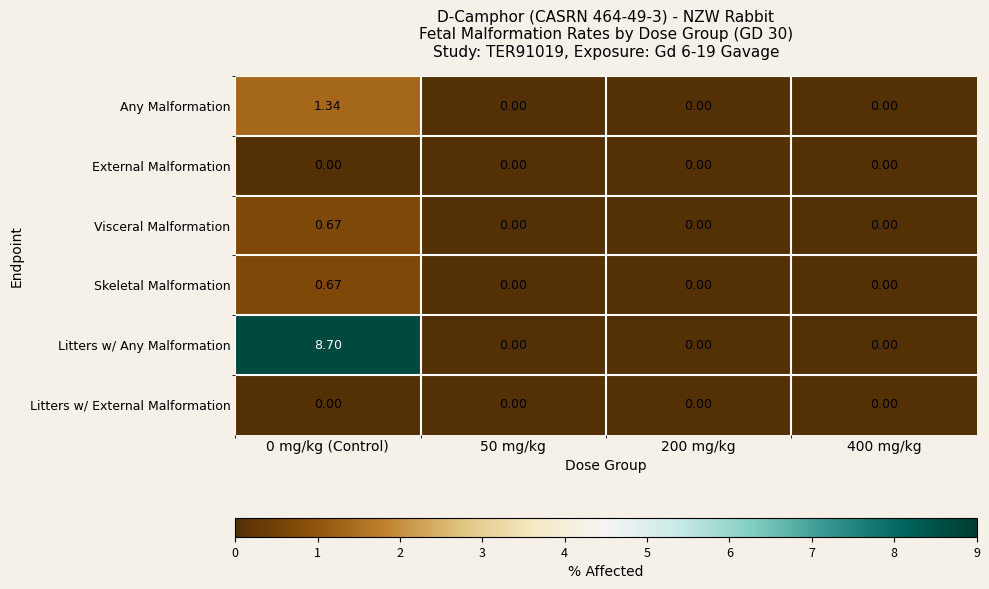

Which series has the largest range (max minus min)?

Litters w/ Any Malformation